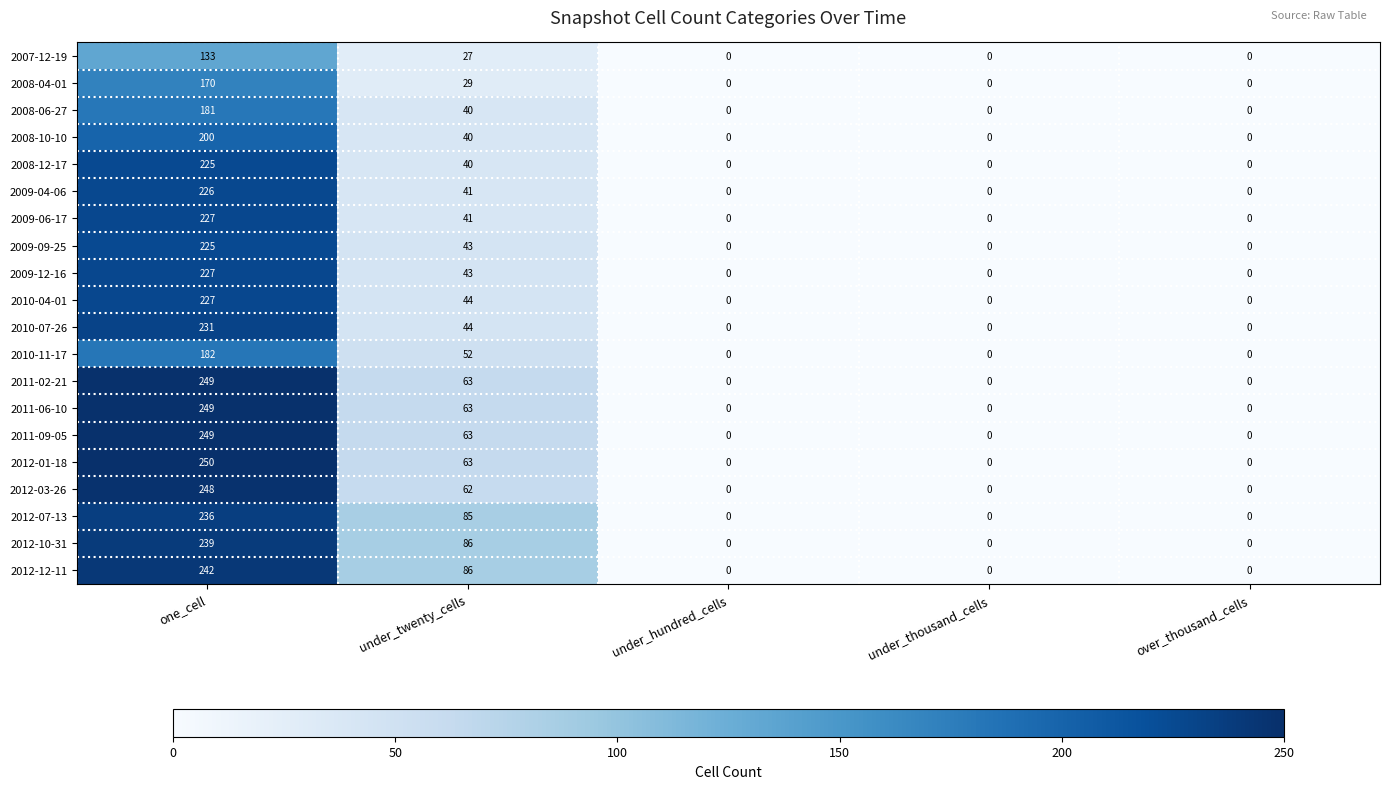

Is it true that 2012-10-31 equals -132 at under_thousand_cells?

False